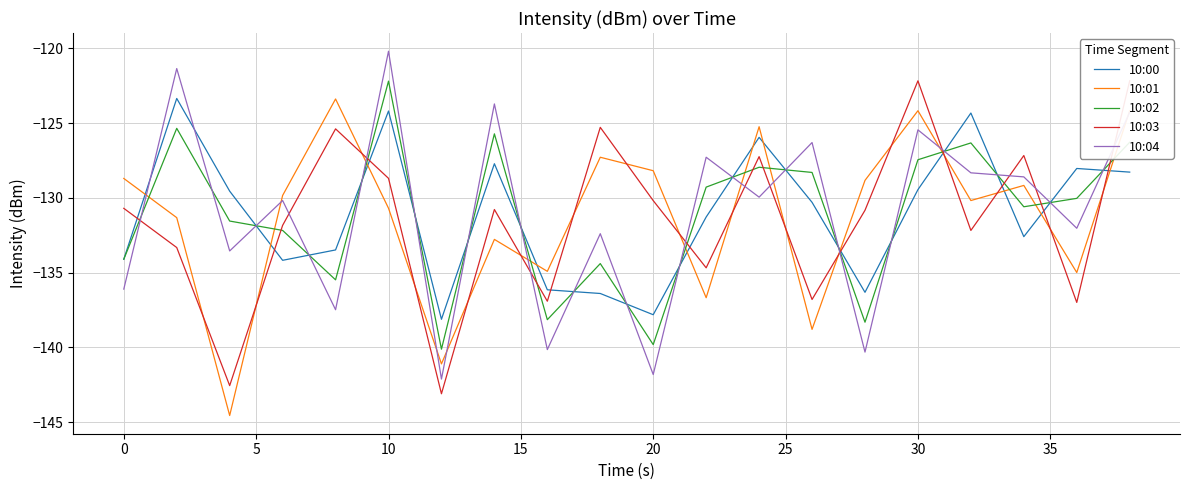

At how many categories does at least one series exceed -129?

16